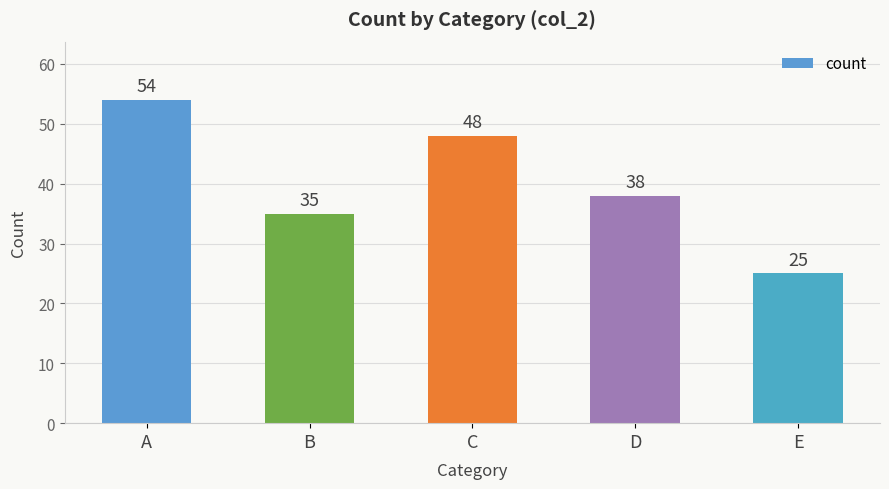

What is the sum of all values?

200